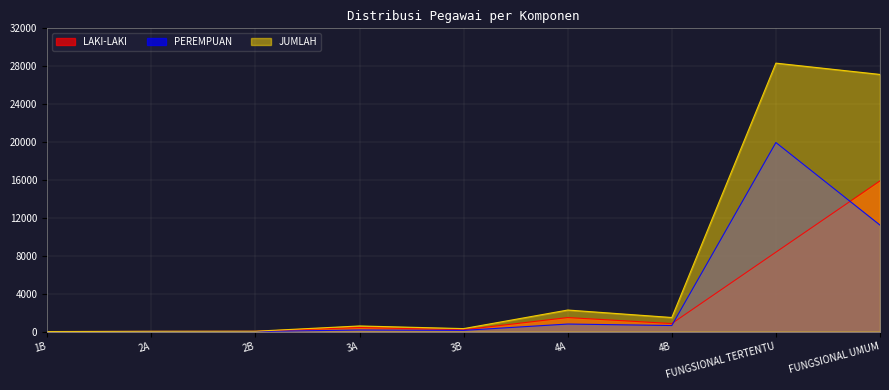

Reading left to right, what are all the values shown in this chart?

LAKI-LAKI: 1	21	29	427	187	1479	846	8378	15900
PEREMPUAN: 0	9	7	165	126	794	639	19950	11235
JUMLAH: 1	30	36	592	313	2273	1485	28328	27135